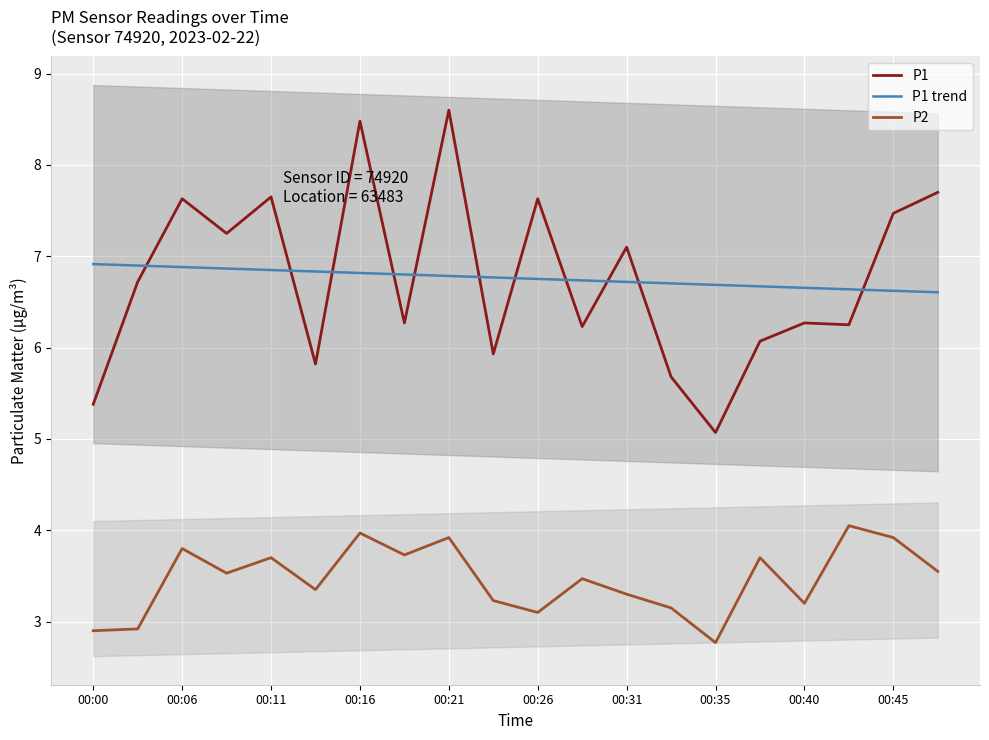

What is the smallest value displayed?

2.8